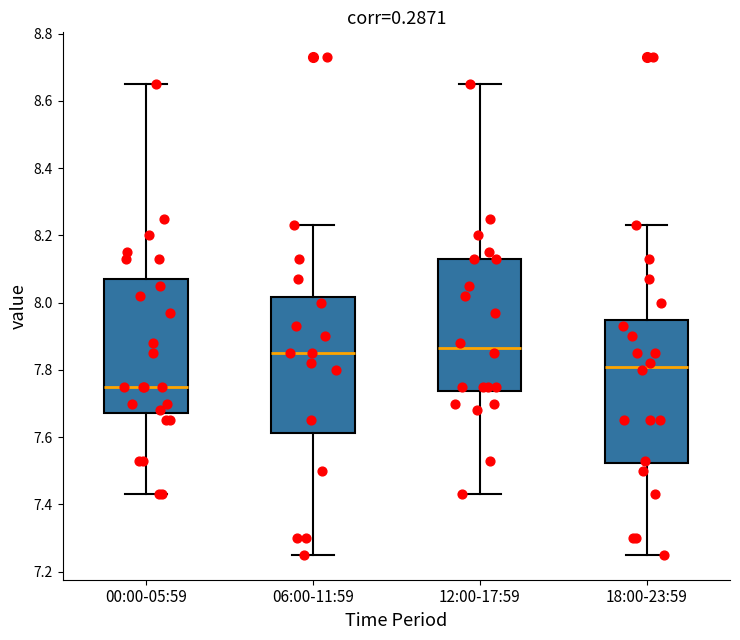

Where is the lower edge of the box for 00:00-05:59 on the y-axis? The values are not printed on the chart, so give them approximately, as read against the axis.

7.68